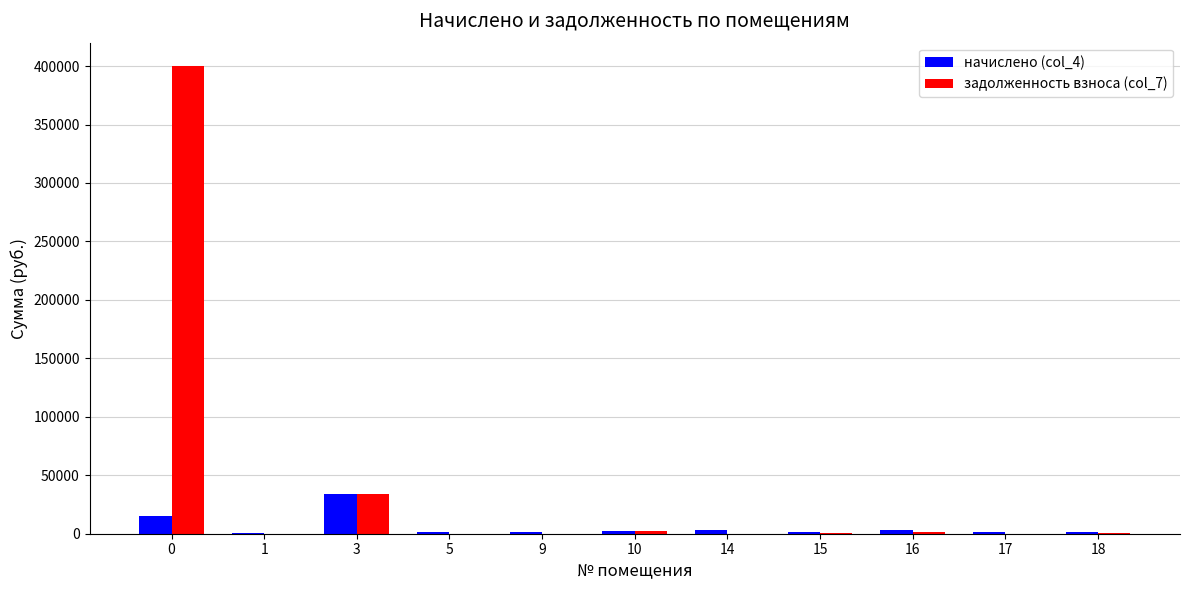

Which series has the largest total across all categories?

задолженность взноса (col_7)